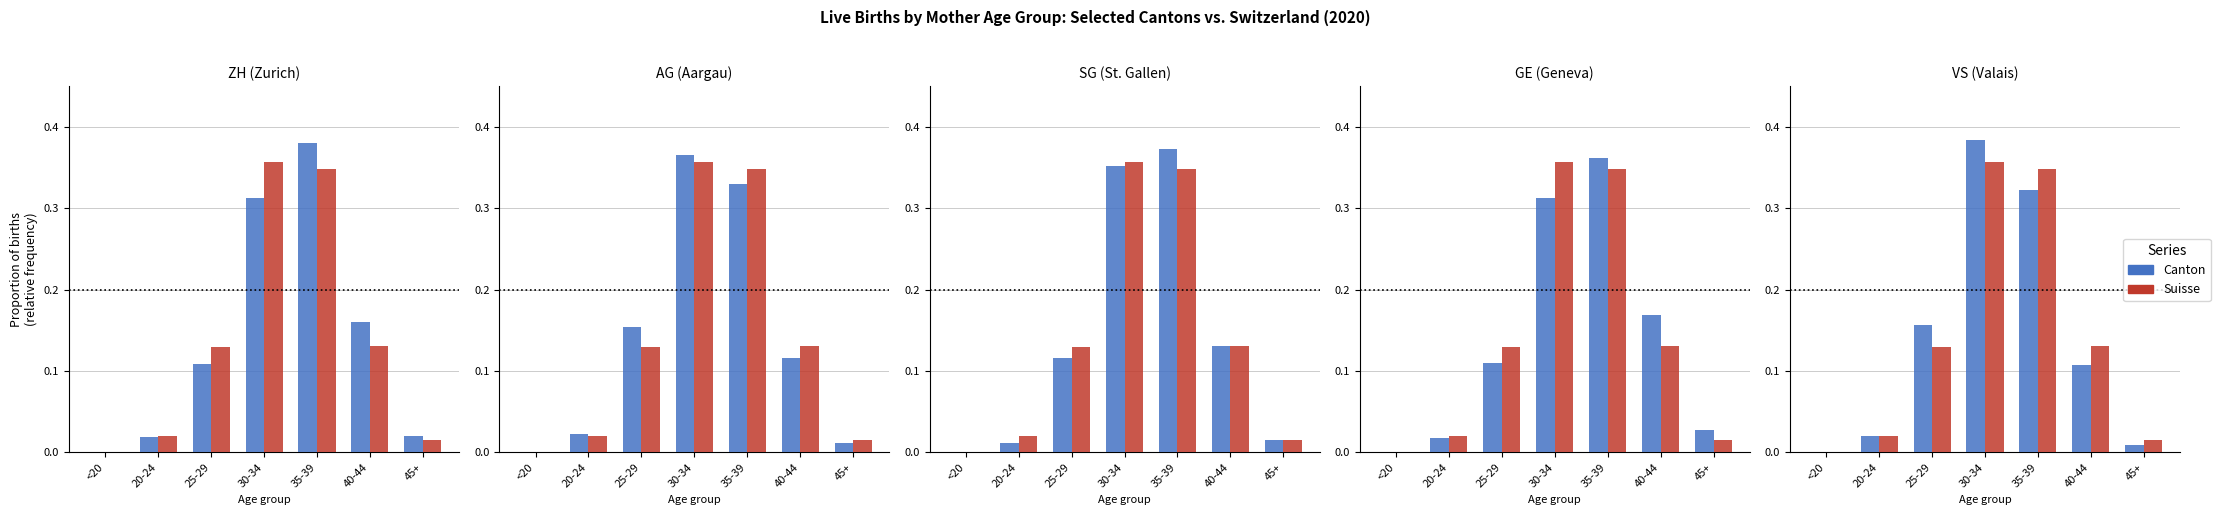

Which series has the largest total across all categories?

ZH